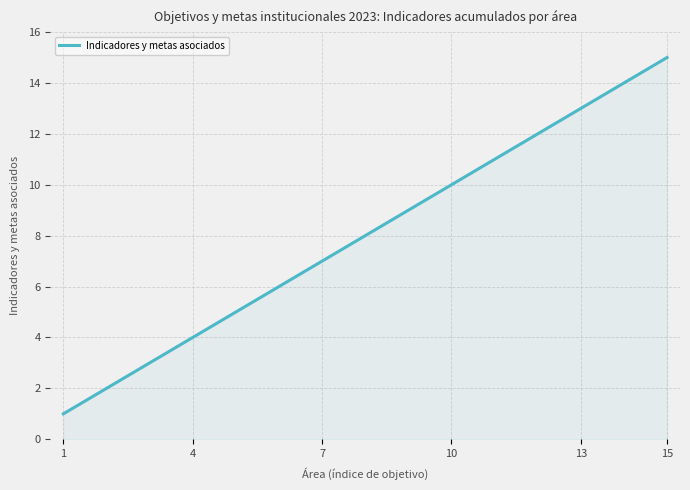

Does the chart have visible grid lines?

Yes